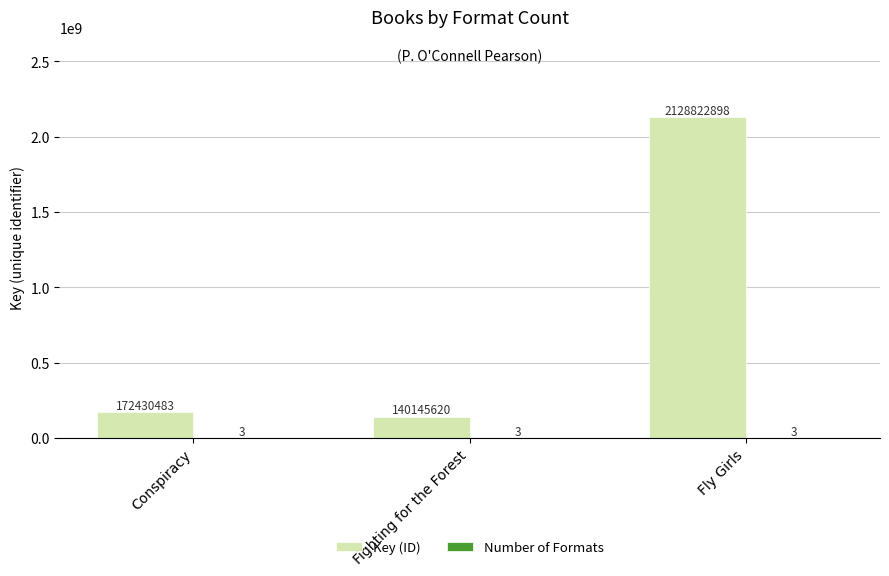

At which label is Key (ID) closest to 1134484259?

Conspiracy